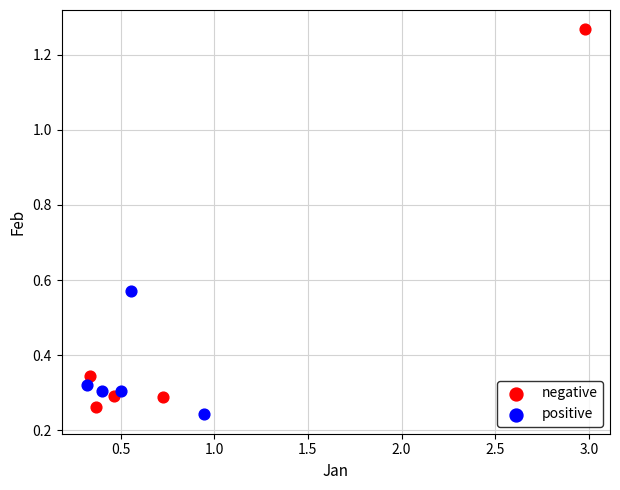

What are all the series names shown in the legend?

negative, positive